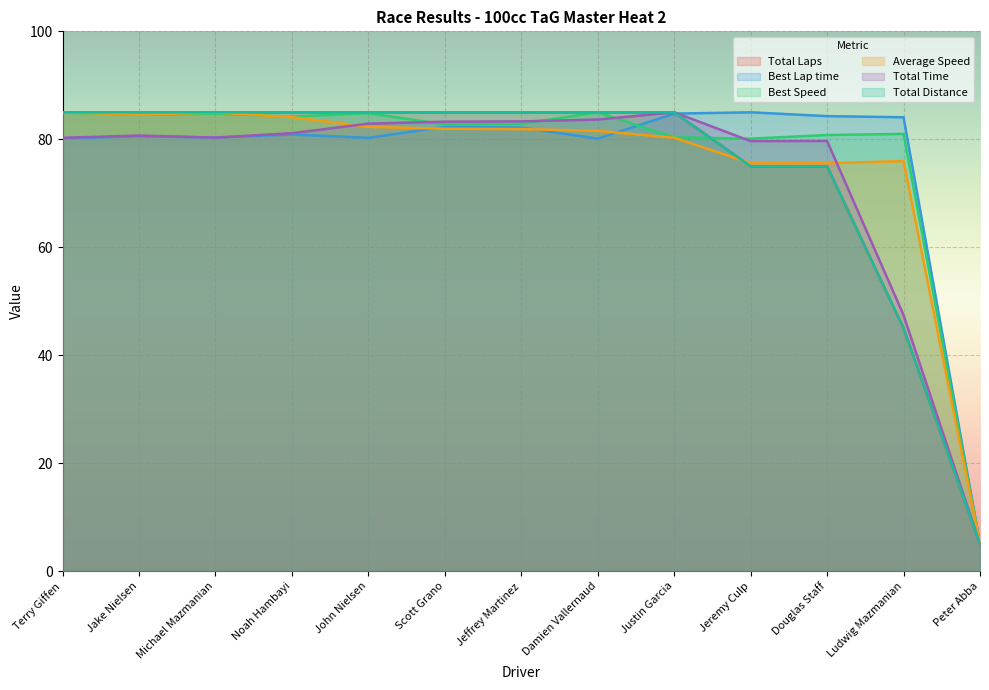

What is the label of the 12th point from the left?

Ludwig Mazmanian